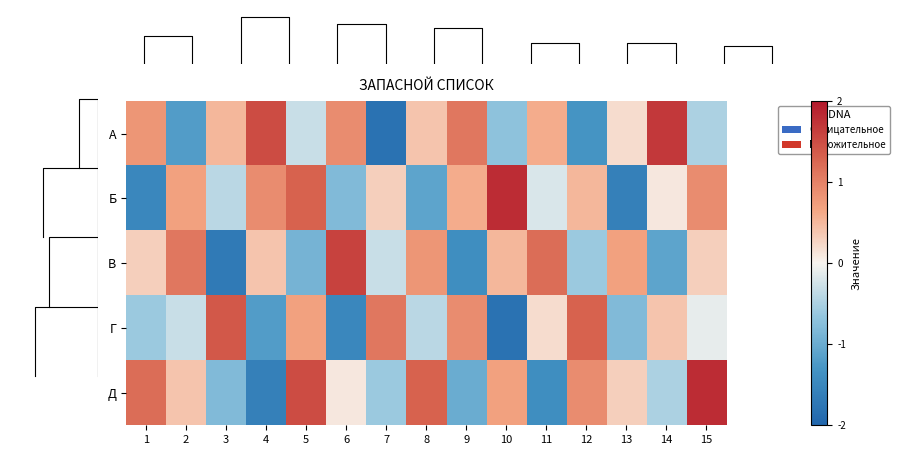

List the labels in order of Г value, smallest first.

10, 6, 4, 13, 1, 8, 2, 15, 11, 14, 5, 9, 7, 12, 3